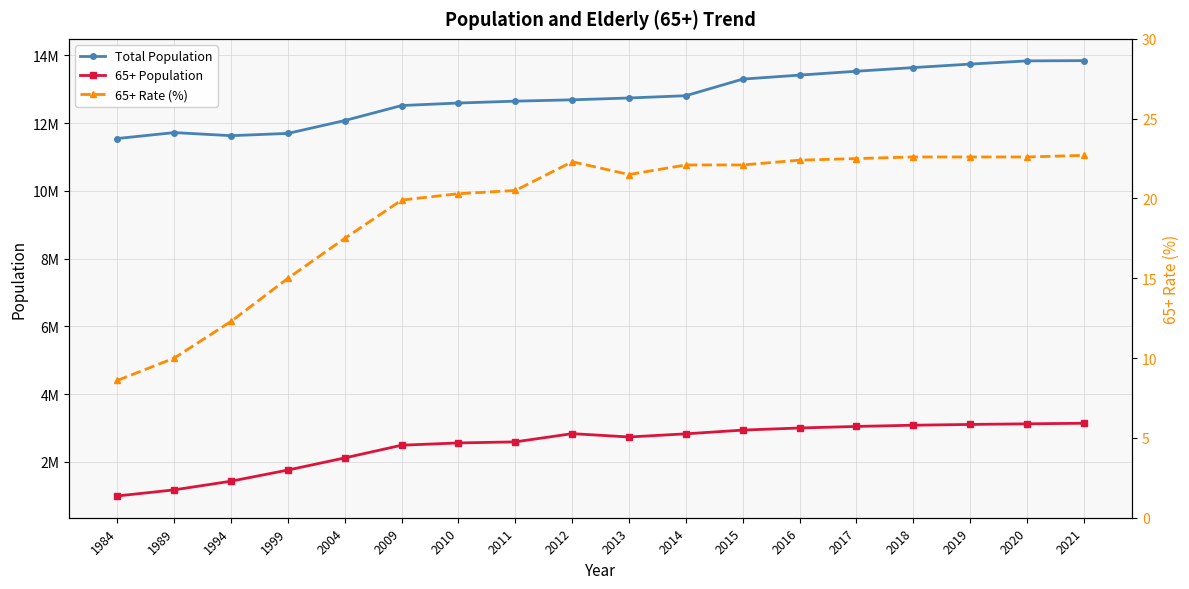

Between 2014 and 2018, which series saw the biggest shift?

Total Population